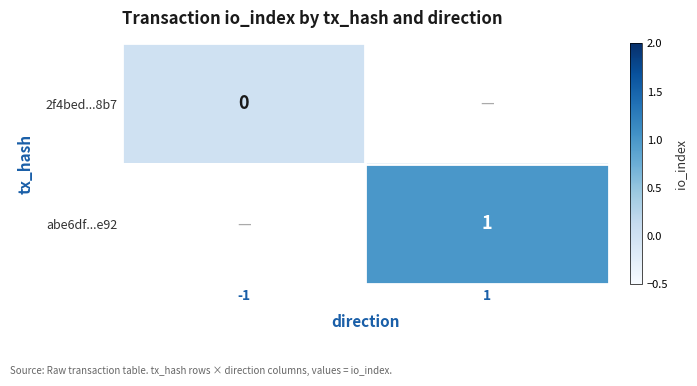

Is the value of 2f4bed...8b7 at -1 greater than the value of abe6df...e92 at 1?

No